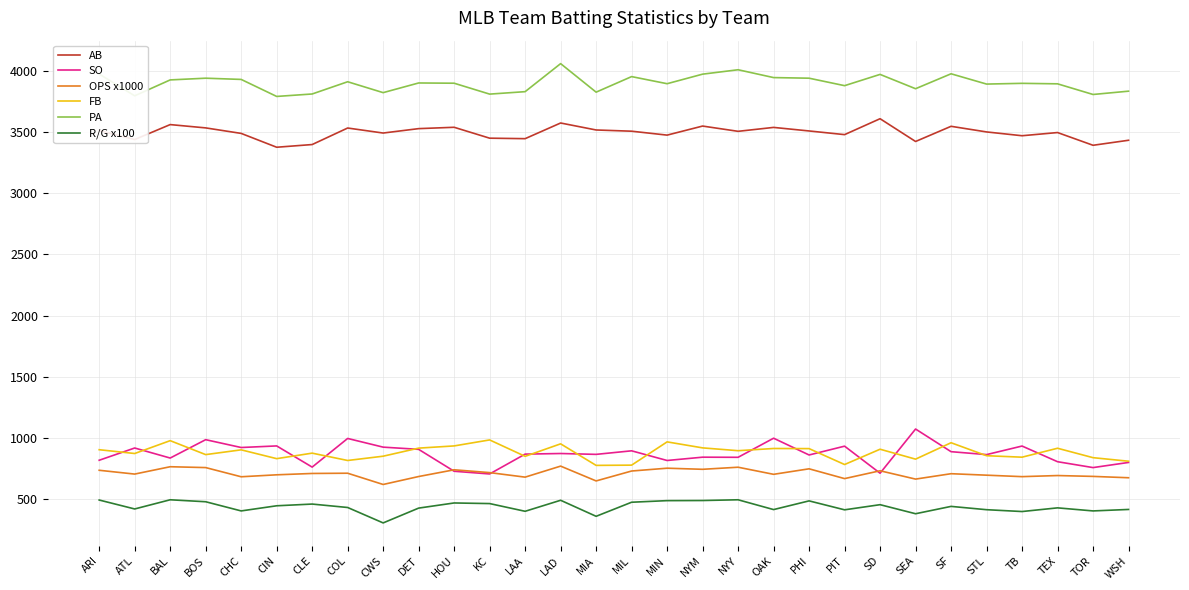

What is the spread (max minus min) of values at CHC?

3525.0